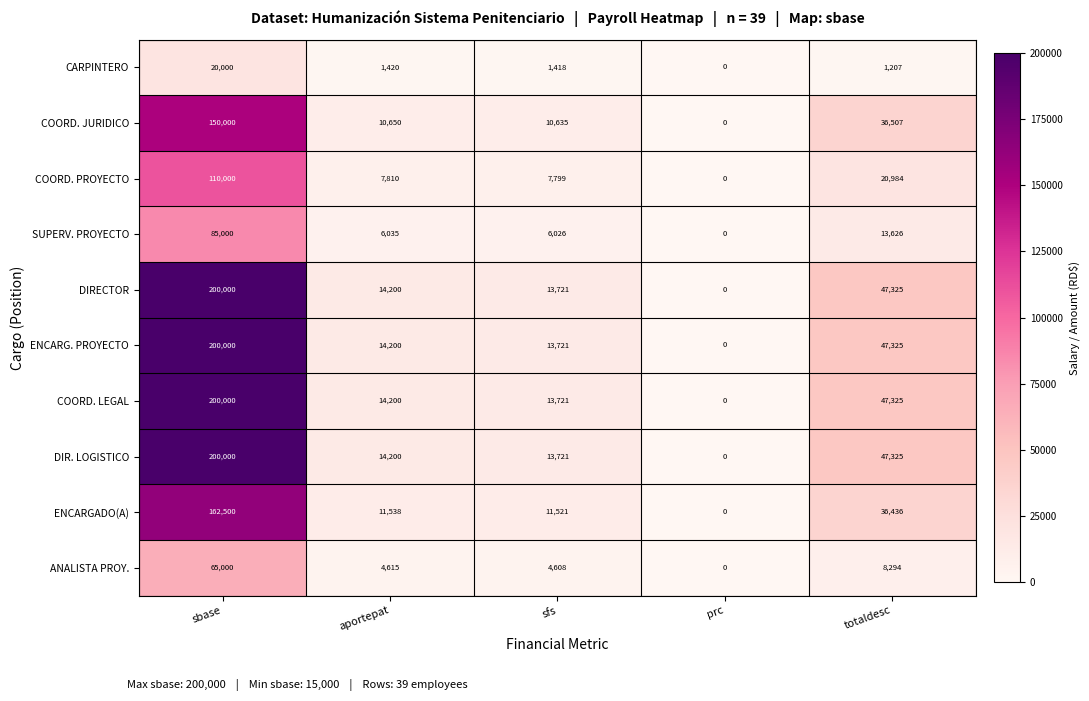

At which label is ENCARG. PROYECTO closest to 100000?

totaldesc